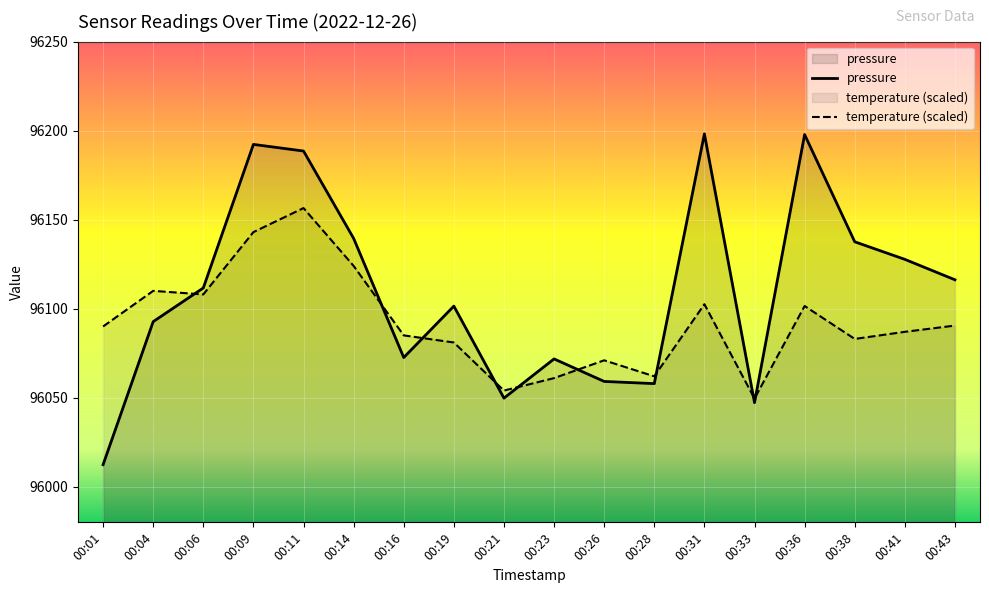

True or false: temperature has a value of 96054.0 at 00:21.

True